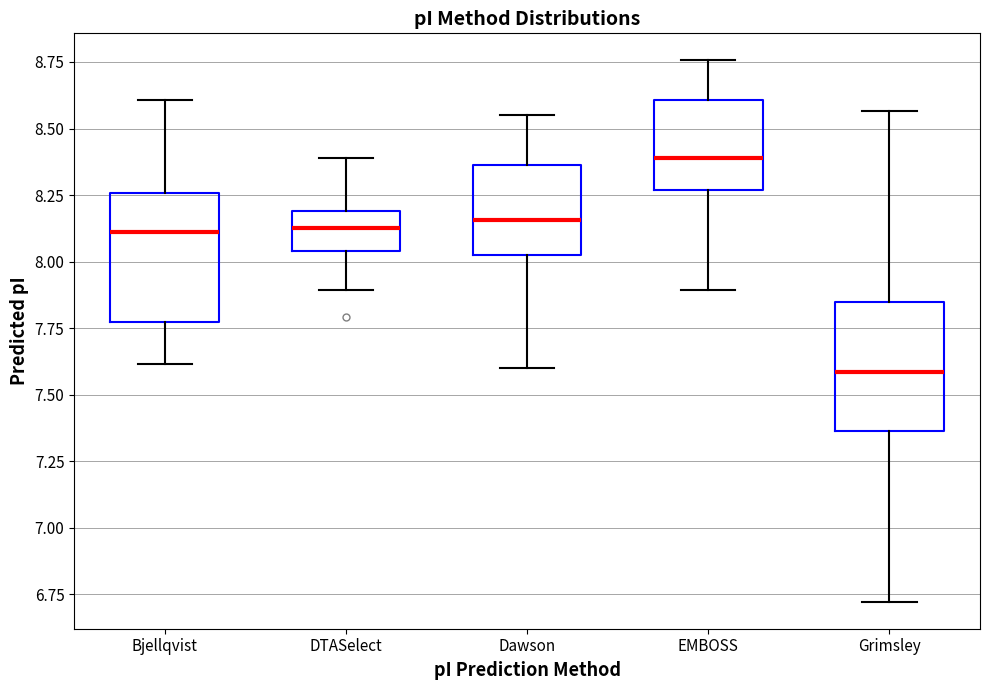

Which box has the highest median line?

EMBOSS